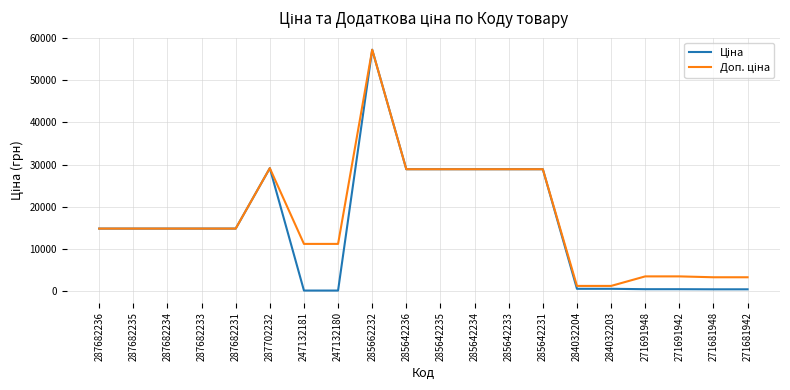

Which label corresponds to the largest value in the chart?

285662232